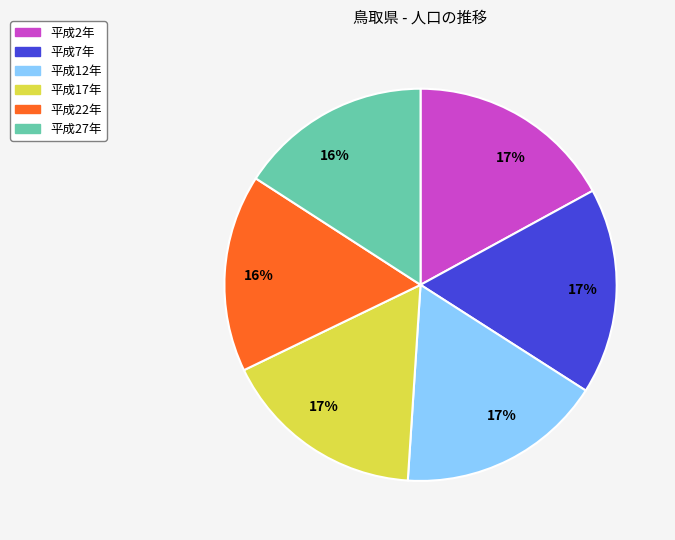

Is there a majority slice in this chart?

No